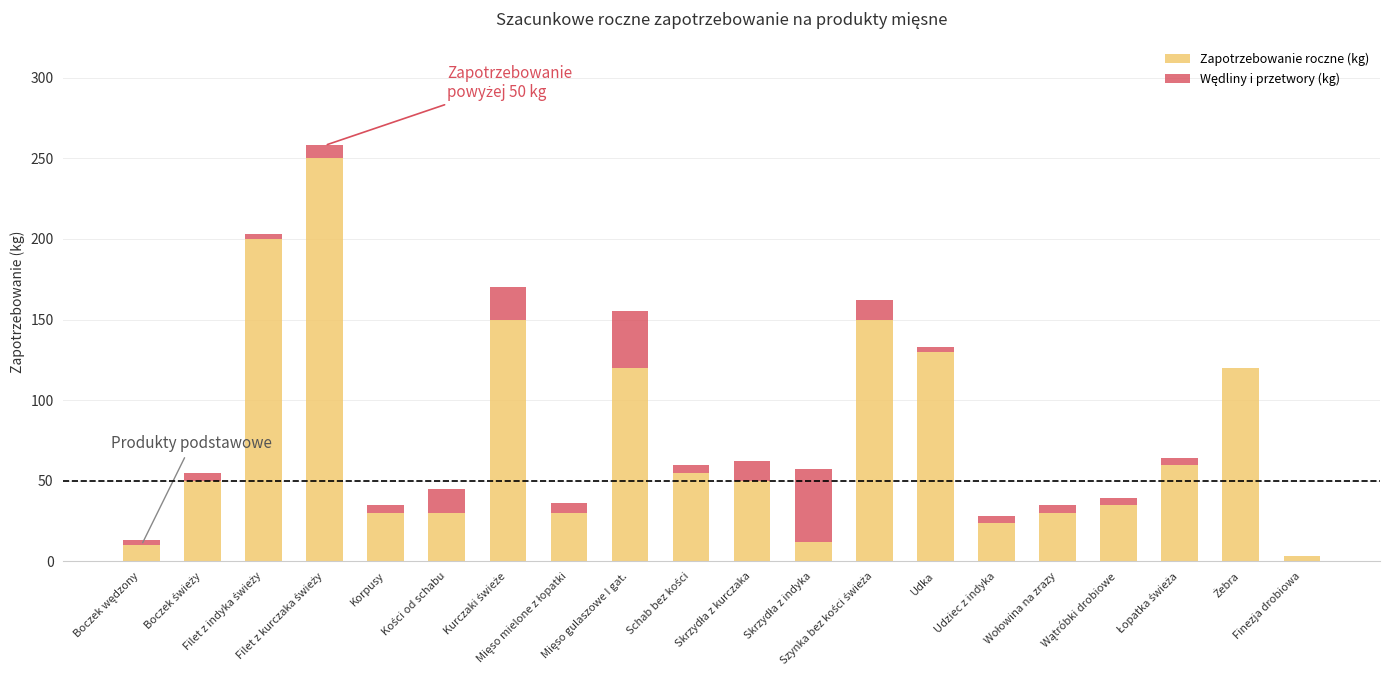

Count the number of categories in the chart.

20